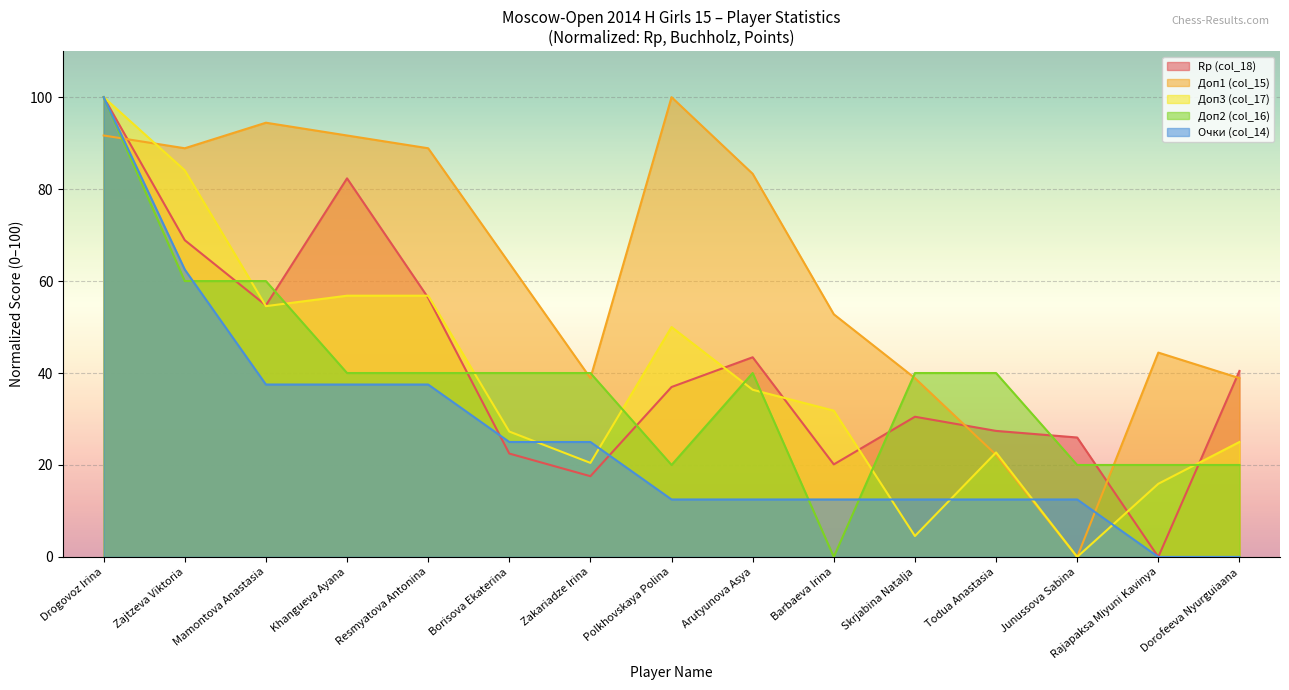

Between Mamontova Anastasia and Resmyatova Antonina, which is larger?

Resmyatova Antonina